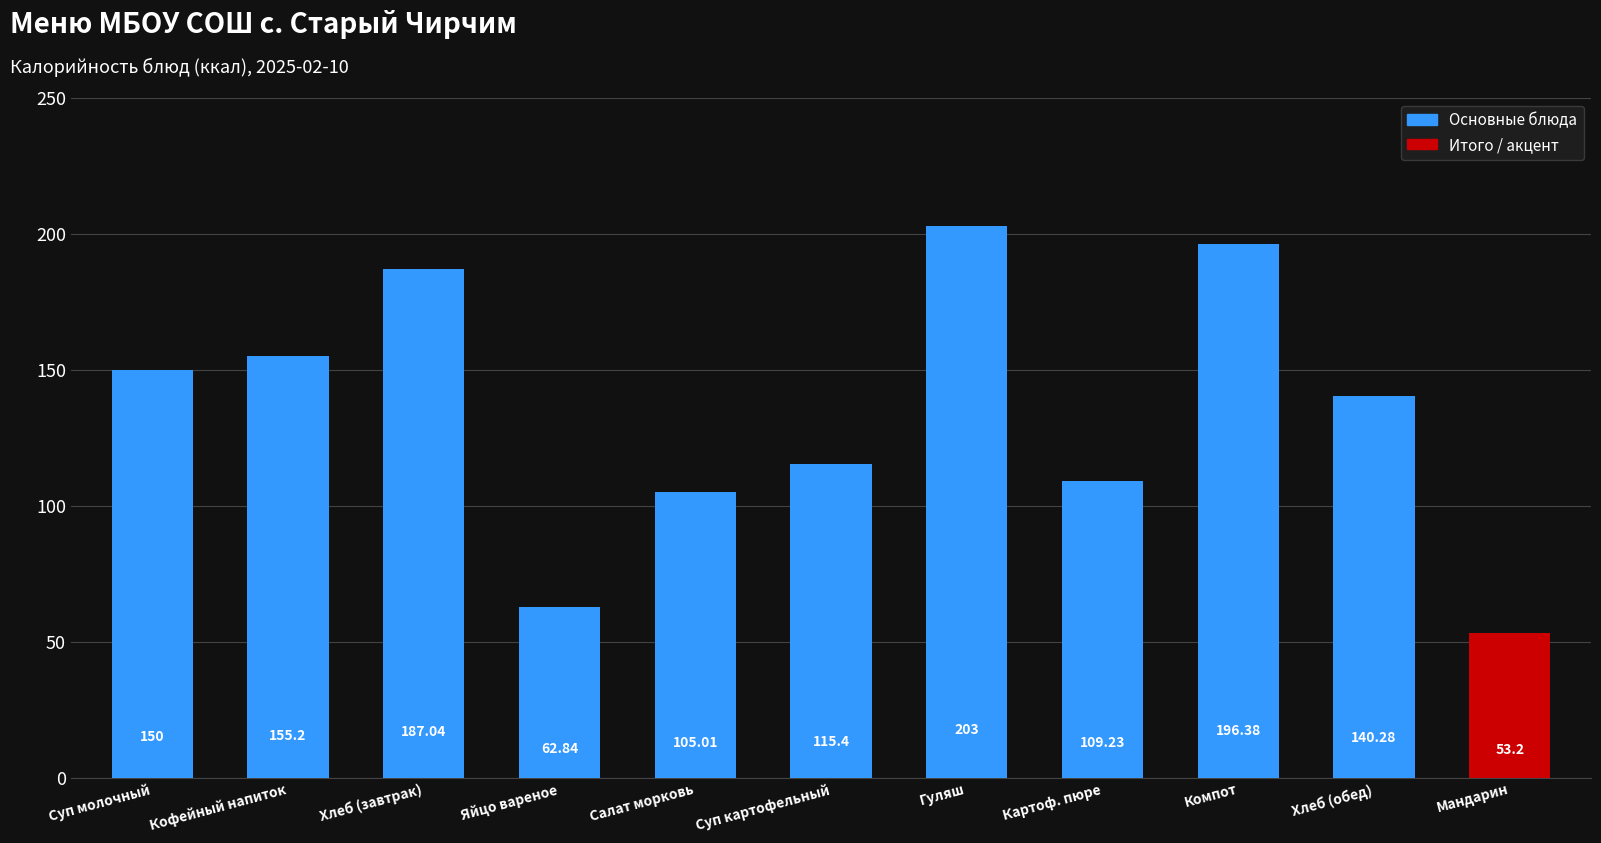

What is the difference between the values at Хлеб (обед) and Суп картофельный?

24.9